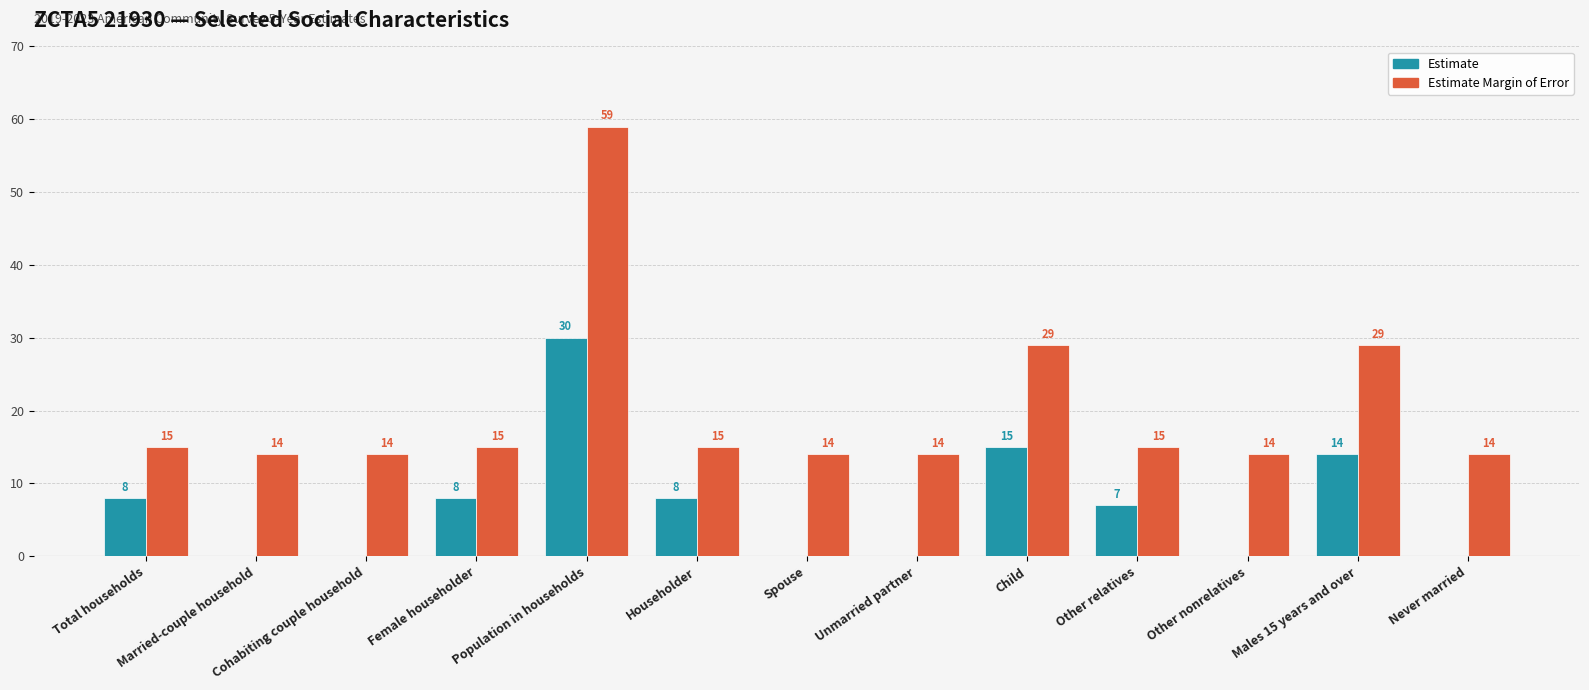

How many values in Estimate are above zero?

7